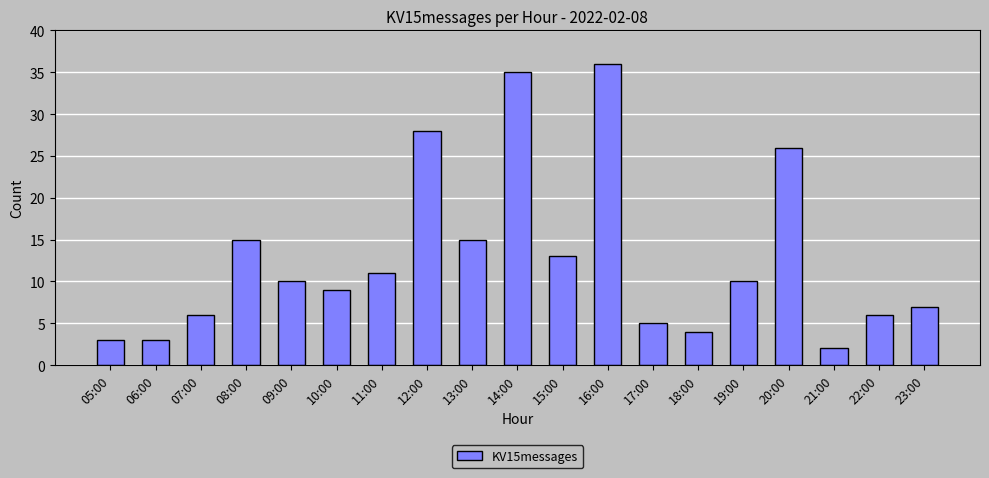

What is the change in value from 17:00 to 22:00?

+1